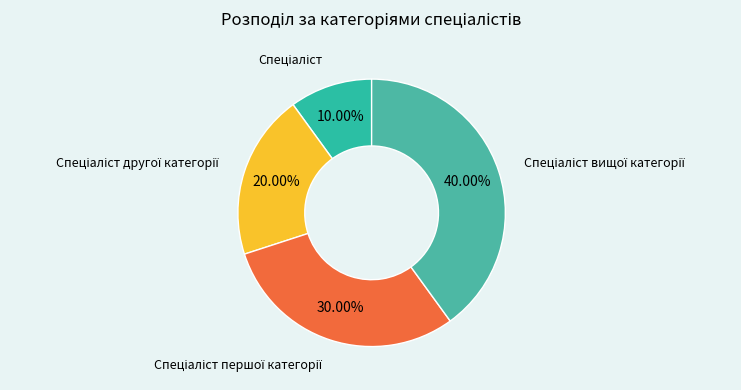

Does any single category account for the majority?

No